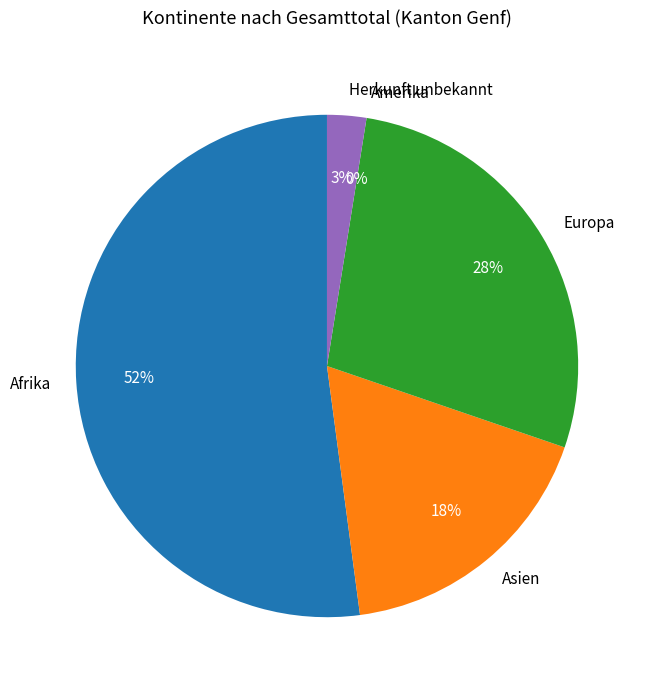

To the nearest percent, what is the difference between the largest and smallest slice percentages?

52%